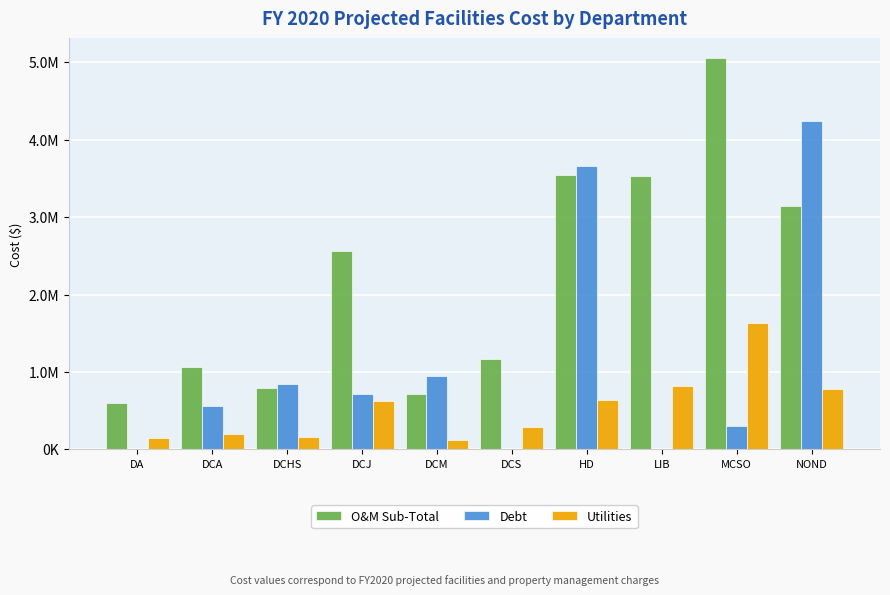

What are all the series names shown in the legend?

O&M Sub-Total, Debt, Utilities